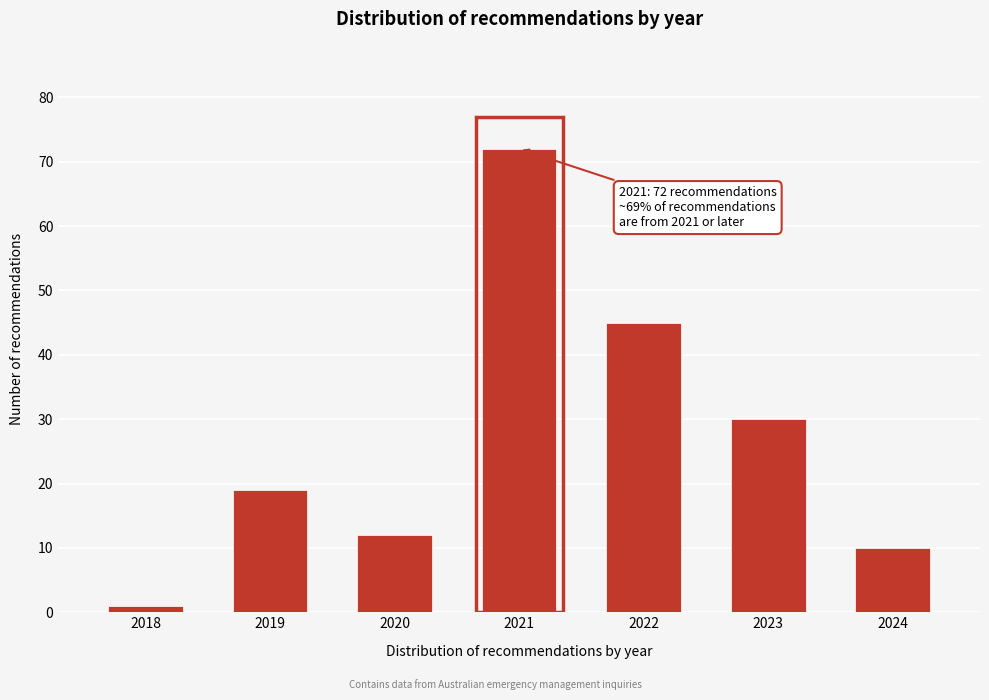

Reading right to left, transcribe all the data shown in this chart.

10	30	45	72	12	19	1